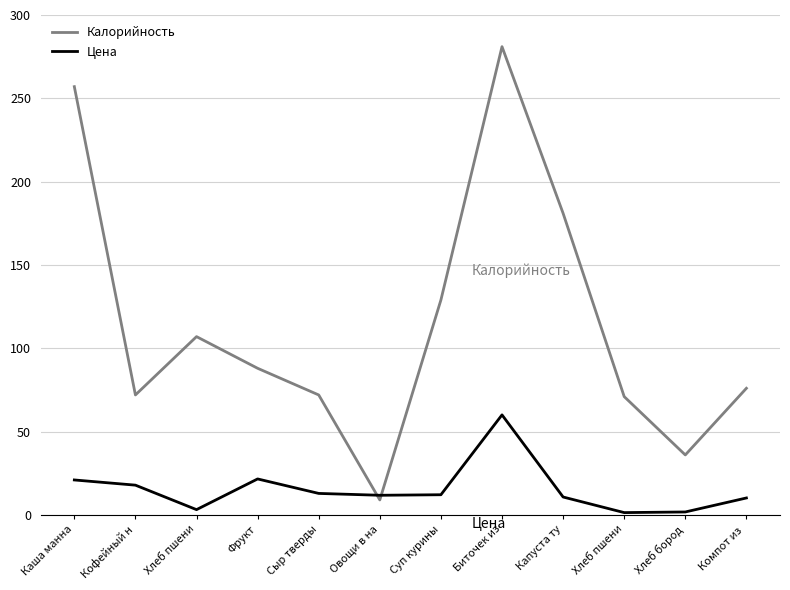

What are all the series names shown in the legend?

Калорийность, Цена